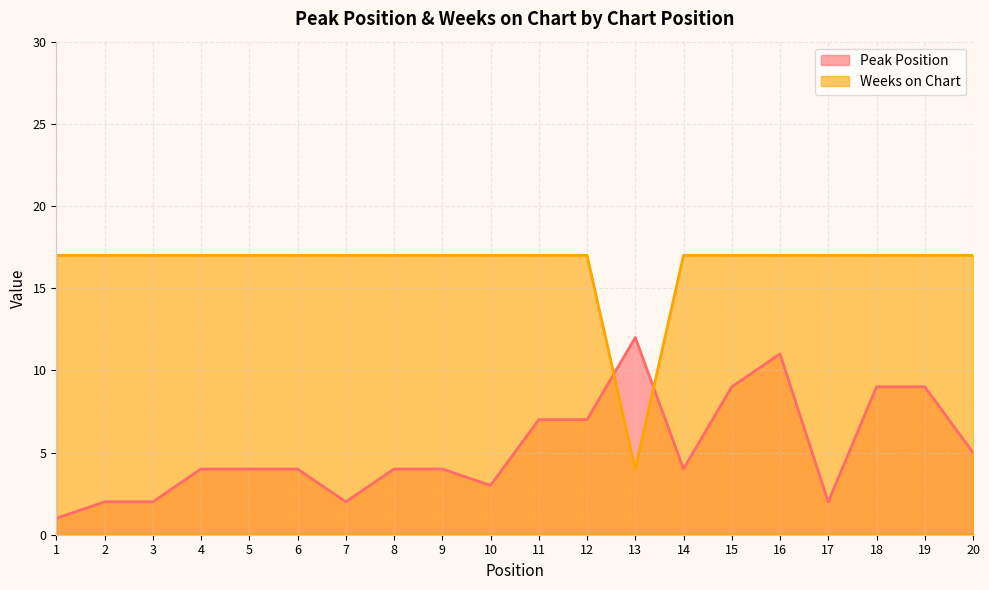

How many data points in Peak Position are above 4?

8